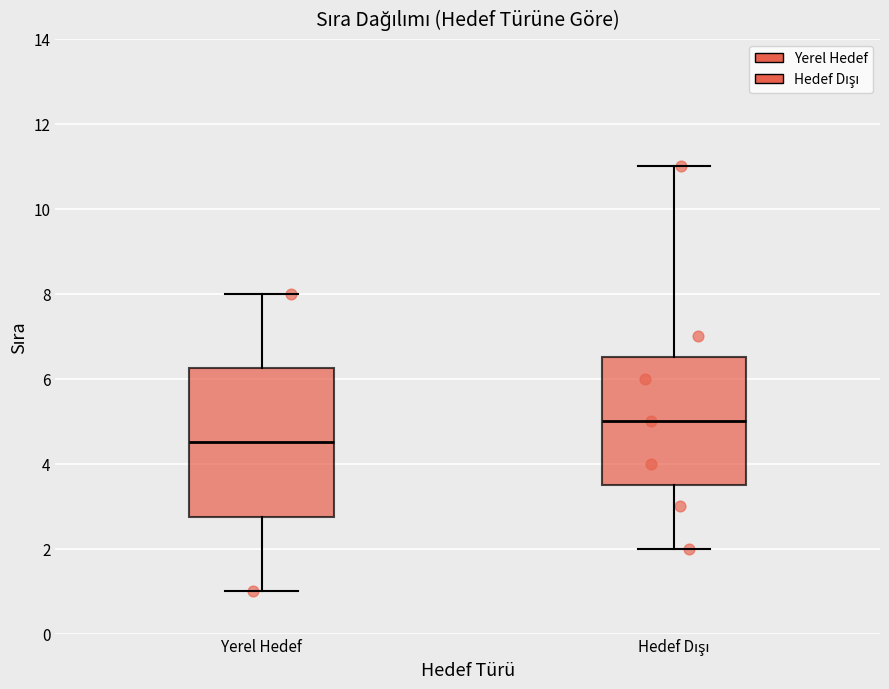

Comparing the boxes themselves (not the whiskers), which one is the tallest?

Yerel Hedef